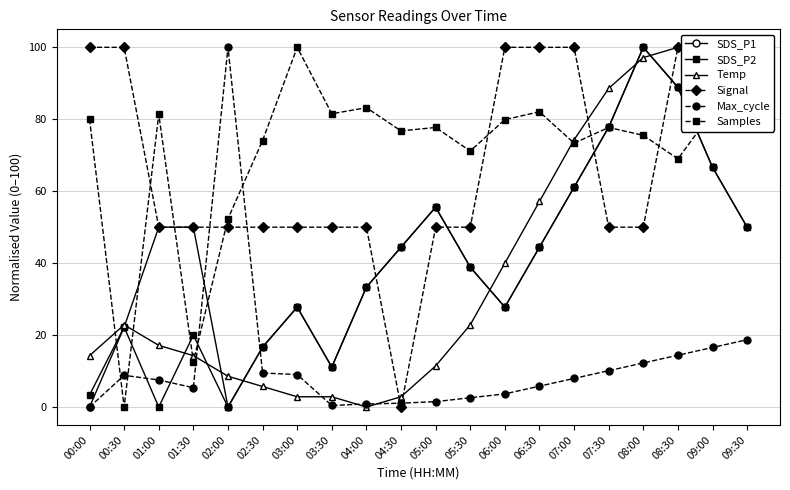

Which series changed the most between 02:00 and 07:30?

Max_cycle